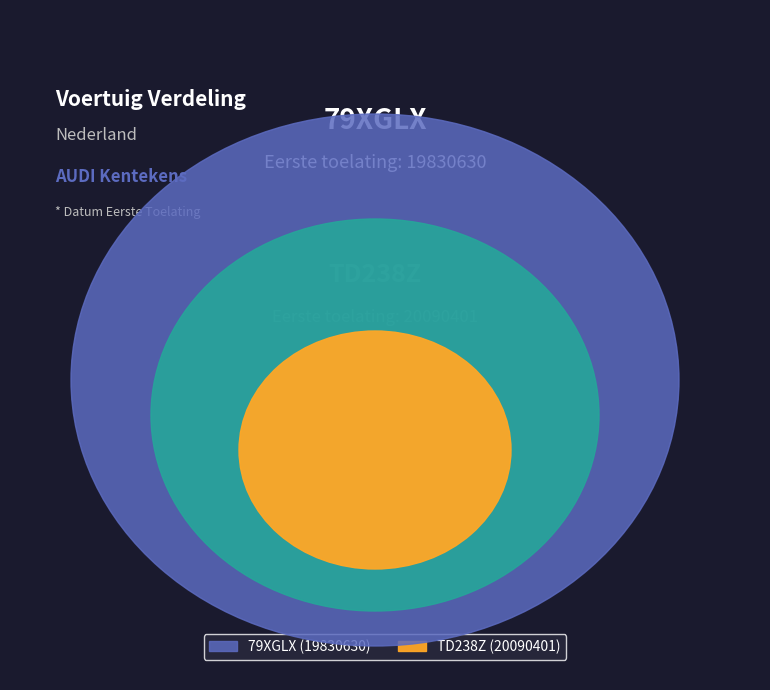

What percentage is the 79XGLX slice, to the nearest percent?

50%